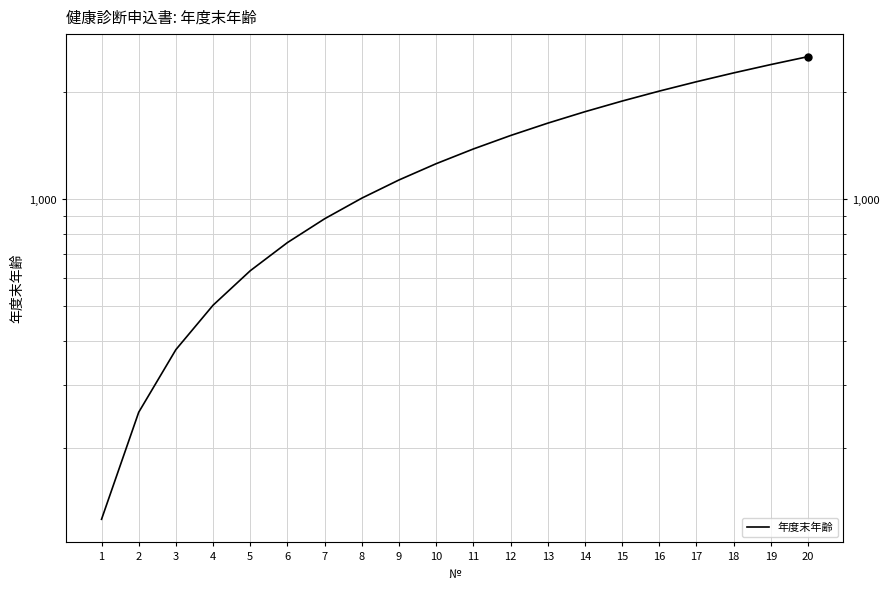

What is the change in value from 8 to 11?

+378